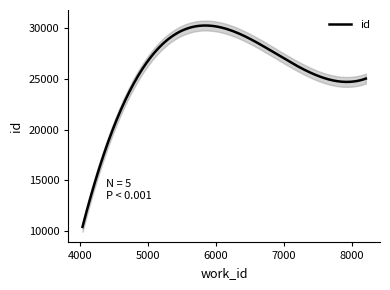

What is the maximum value for id?

30204.5